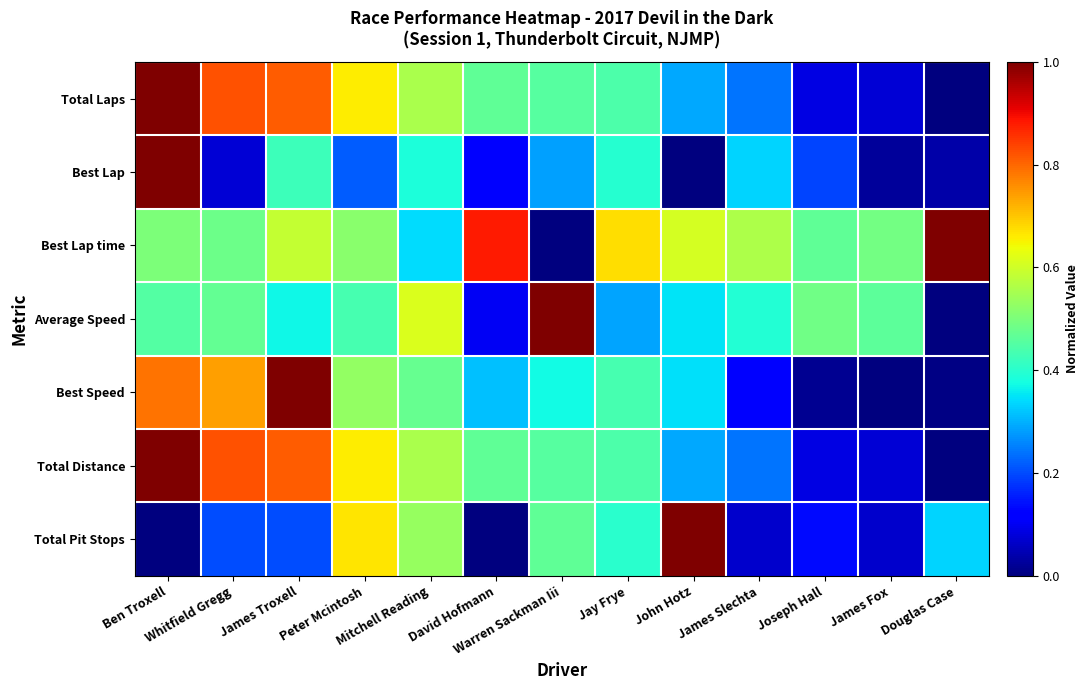

Reading left to right, list all the values displayed in this chart.

Total Laps: Ben Troxell=1.0	Whitfield Gregg=0.8	James Troxell=0.8	Peter Mcintosh=0.7	Mitchell Reading=0.6	David Hofmann=0.5	Warren Sackman Iii=0.5	Jay Frye=0.4	John Hotz=0.3	James Slechta=0.2	Joseph Hall=0.1	James Fox=0.1	Douglas Case=0.0
Best Lap: Ben Troxell=1.0	Whitfield Gregg=0.1	James Troxell=0.4	Peter Mcintosh=0.2	Mitchell Reading=0.4	David Hofmann=0.1	Warren Sackman Iii=0.3	Jay Frye=0.4	John Hotz=0.0	James Slechta=0.3	Joseph Hall=0.2	James Fox=0.0	Douglas Case=0.0
Best Lap time: Ben Troxell=0.5	Whitfield Gregg=0.5	James Troxell=0.6	Peter Mcintosh=0.5	Mitchell Reading=0.3	David Hofmann=0.9	Warren Sackman Iii=0.0	Jay Frye=0.7	John Hotz=0.6	James Slechta=0.6	Joseph Hall=0.5	James Fox=0.5	Douglas Case=1.0
Average Speed: Ben Troxell=0.5	Whitfield Gregg=0.5	James Troxell=0.4	Peter Mcintosh=0.4	Mitchell Reading=0.6	David Hofmann=0.1	Warren Sackman Iii=1.0	Jay Frye=0.3	John Hotz=0.3	James Slechta=0.4	Joseph Hall=0.5	James Fox=0.5	Douglas Case=0.0
Best Speed: Ben Troxell=0.8	Whitfield Gregg=0.7	James Troxell=1.0	Peter Mcintosh=0.5	Mitchell Reading=0.5	David Hofmann=0.3	Warren Sackman Iii=0.4	Jay Frye=0.4	John Hotz=0.3	James Slechta=0.1	Joseph Hall=0.0	James Fox=0.0	Douglas Case=0.0
Total Distance: Ben Troxell=1.0	Whitfield Gregg=0.8	James Troxell=0.8	Peter Mcintosh=0.7	Mitchell Reading=0.6	David Hofmann=0.5	Warren Sackman Iii=0.5	Jay Frye=0.4	John Hotz=0.3	James Slechta=0.2	Joseph Hall=0.1	James Fox=0.1	Douglas Case=0.0
Total Pit Stops: Ben Troxell=0.0	Whitfield Gregg=0.2	James Troxell=0.2	Peter Mcintosh=0.7	Mitchell Reading=0.5	David Hofmann=0.0	Warren Sackman Iii=0.5	Jay Frye=0.4	John Hotz=1.0	James Slechta=0.1	Joseph Hall=0.1	James Fox=0.1	Douglas Case=0.3